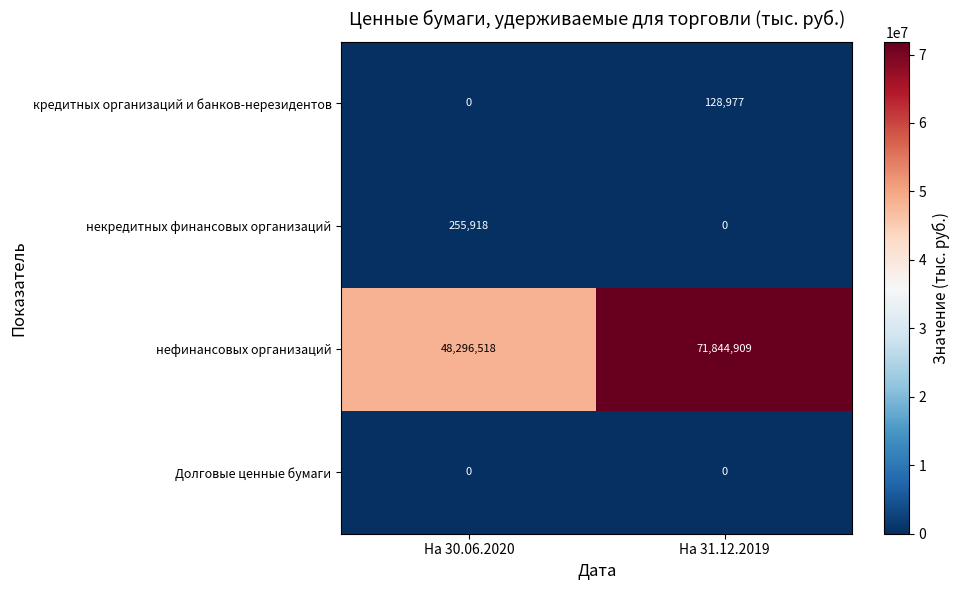

What is the sum of all кредитных организаций и банков-нерезидентов values?

128977